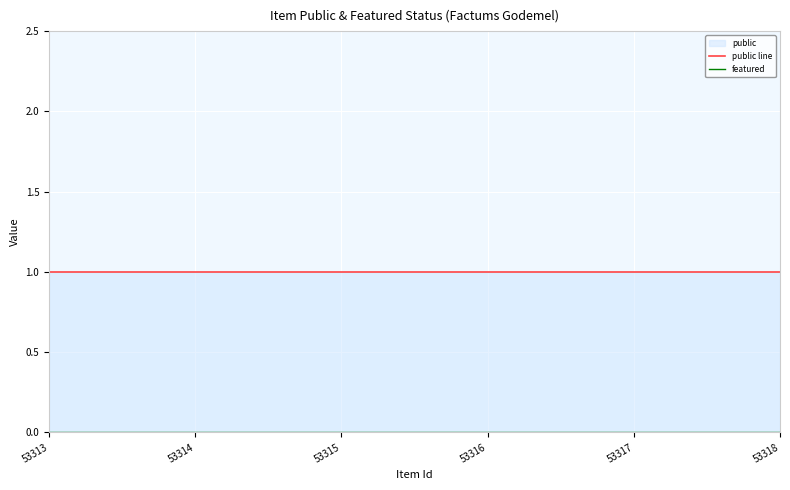

List the labels in order of public line value, smallest first.

53313, 53314, 53315, 53316, 53317, 53318